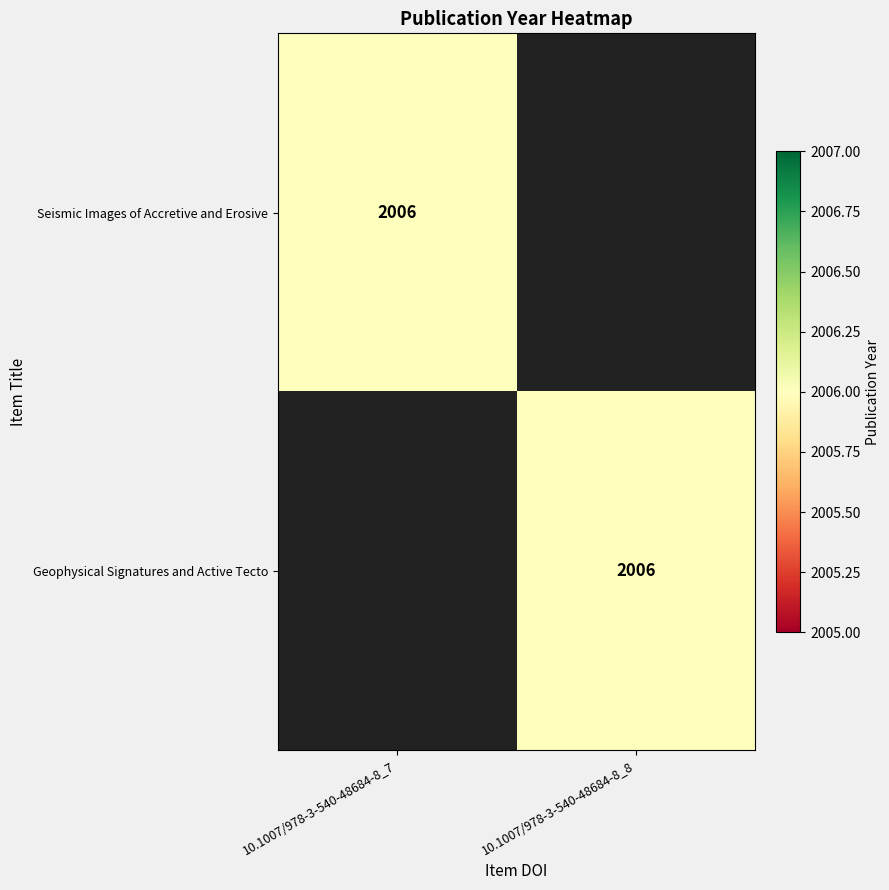

The Seismic Images of Accretive and Erosive series shows 976 at 10.1007/978-3-540-48684-8_7. True or false?

False